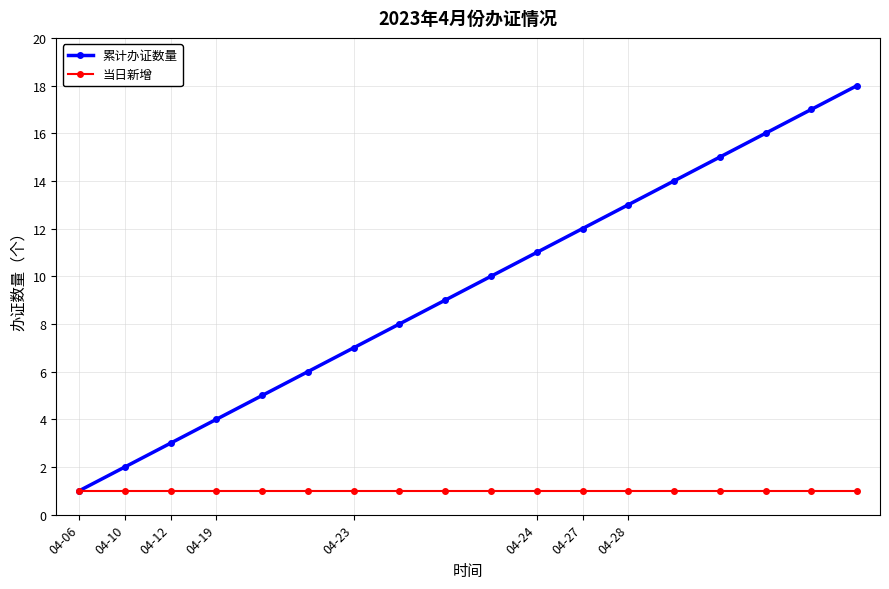

True or false: 累计办证数量 has more than 2 points higher than both neighbors.

False